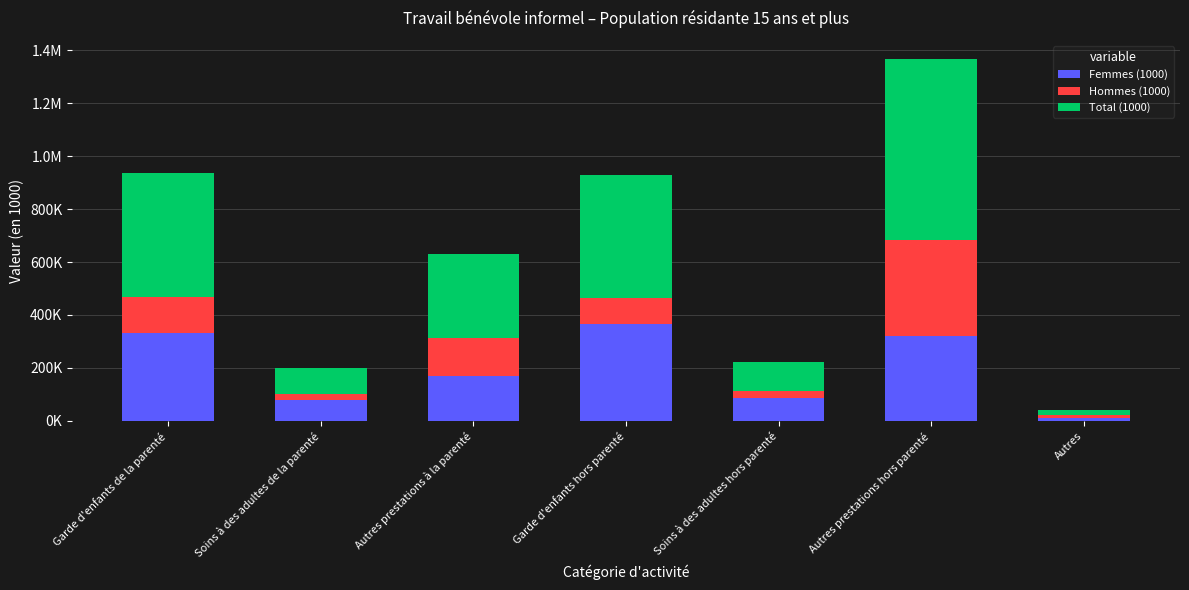

Are the bars grouped side by side (vs. stacked)?

No